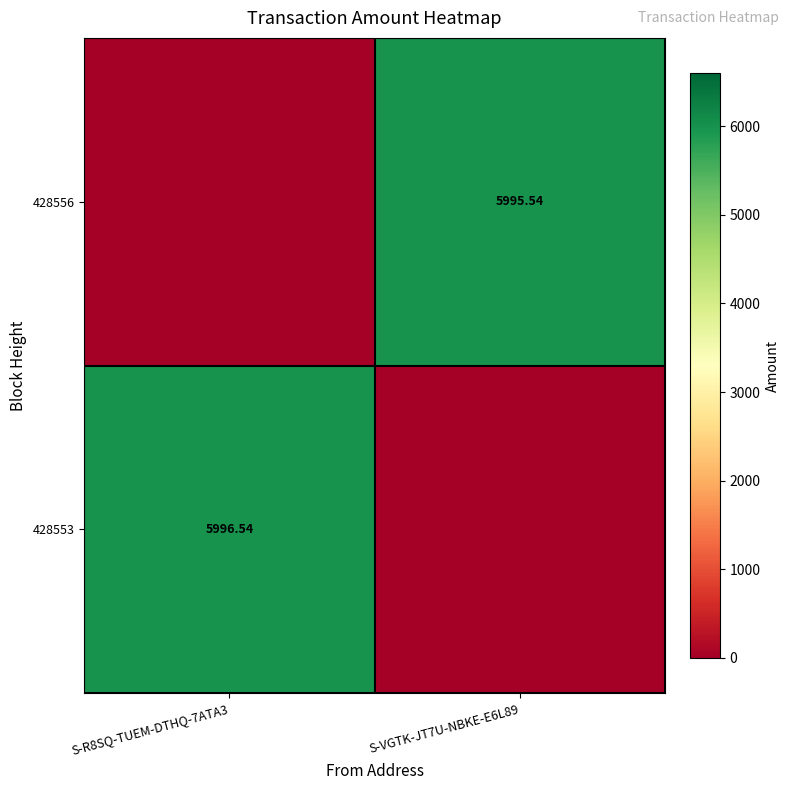

Is the value of 428553 at S-R8SQ-TUEM-DTHQ-7ATA3 greater than the value of 428556 at S-VGTK-JT7U-NBKE-E6L89?

Yes